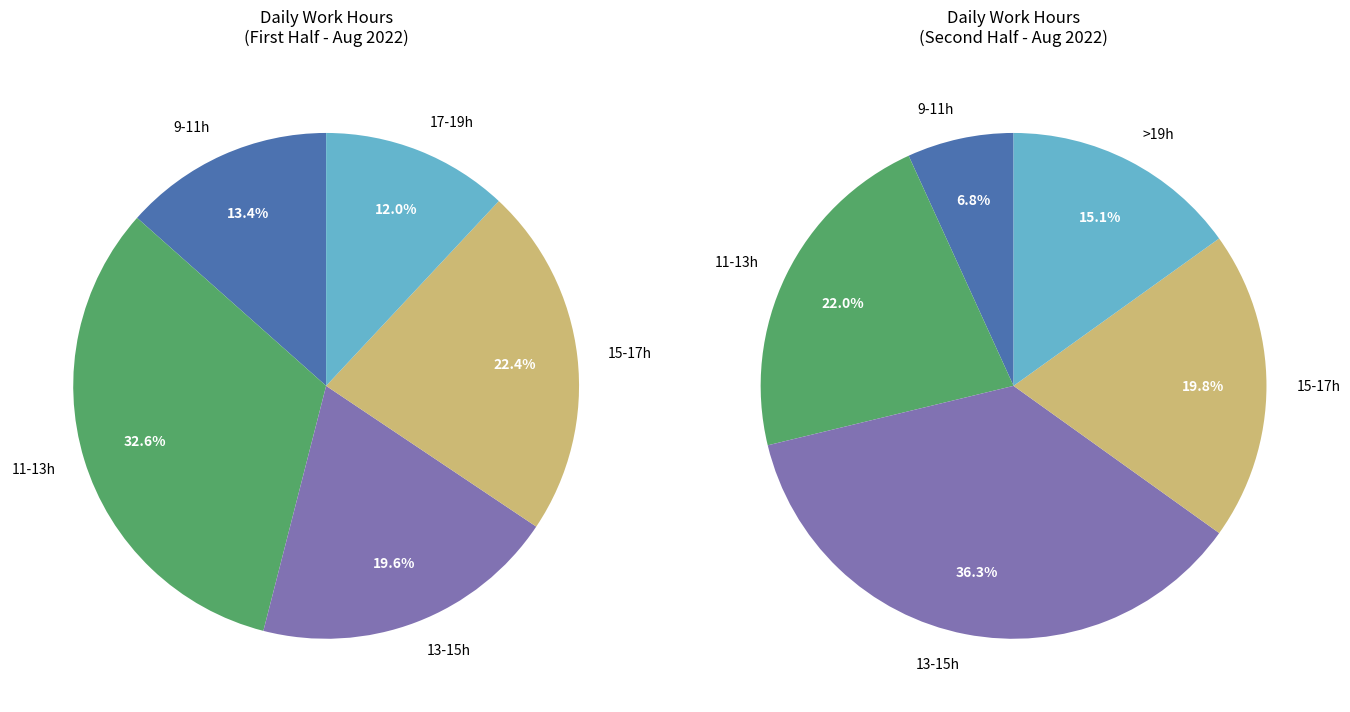

Is there a majority slice in this chart?

No